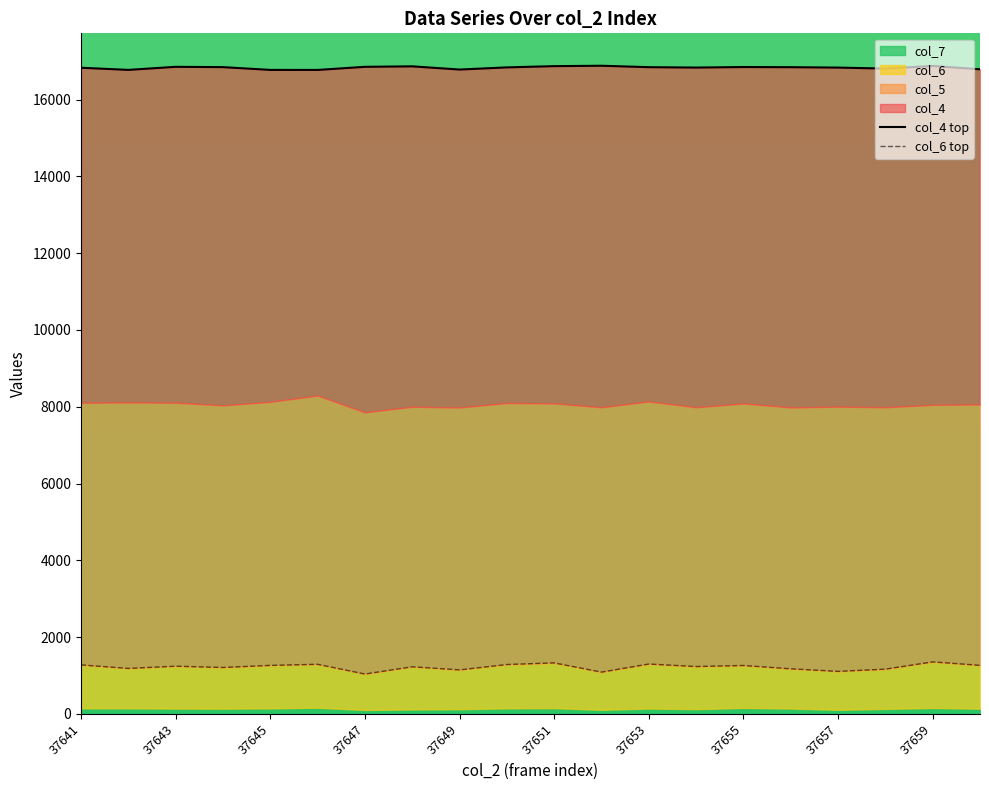

True or false: col_6 top and col_4 top intersect in this chart.

False